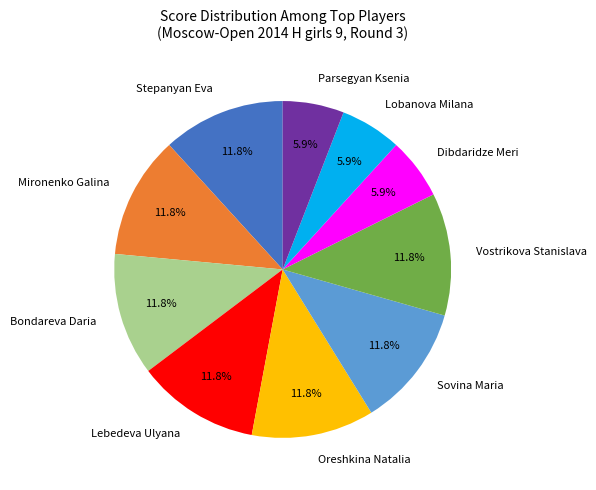

Does Sovina Maria represent more than half of the total?

No